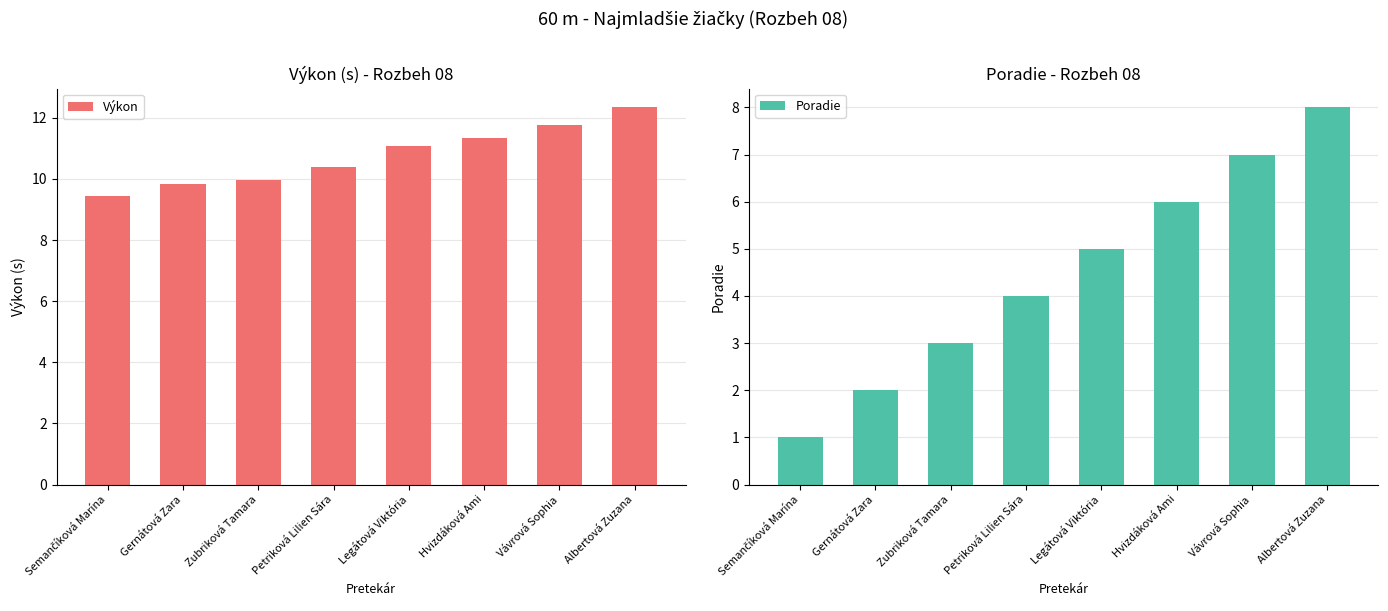

Are the bars horizontal?

No